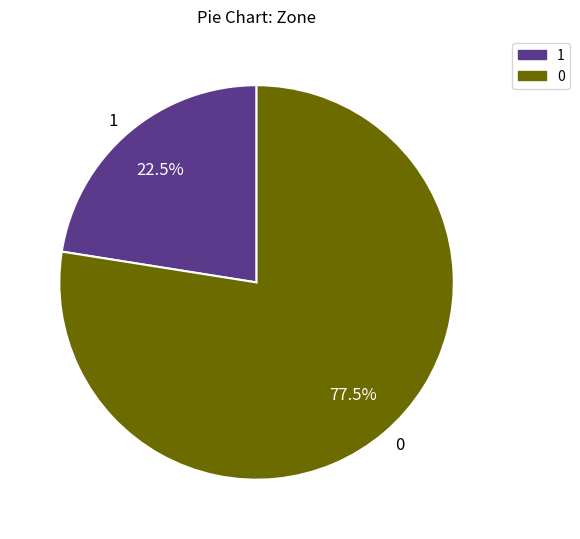

What is the ratio of the value at 1 to the value at 0?

0.3